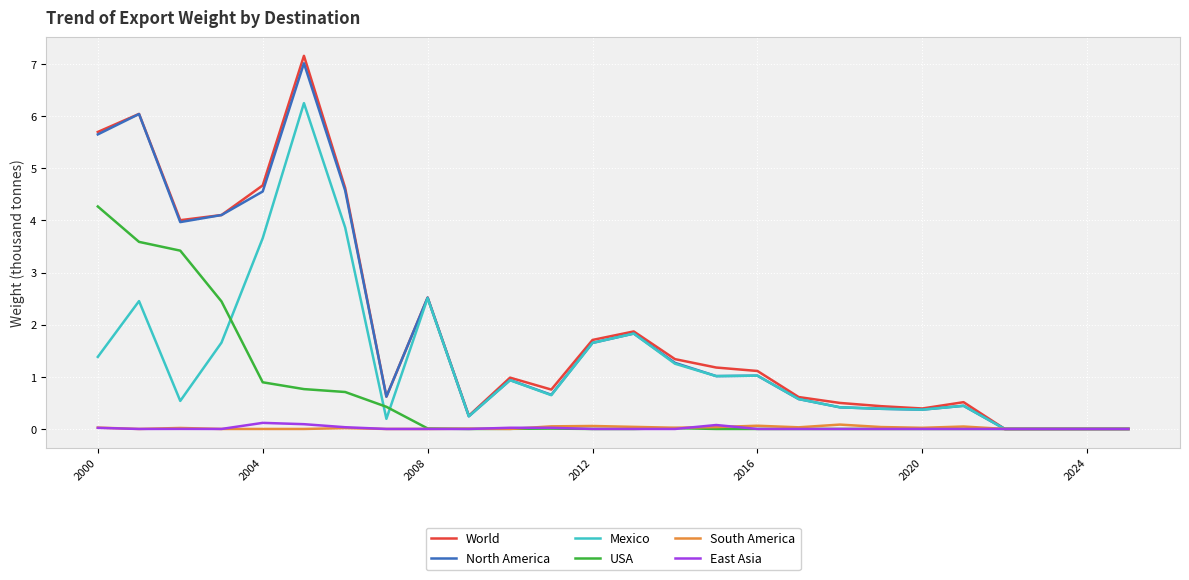

Which series has the largest range (max minus min)?

World